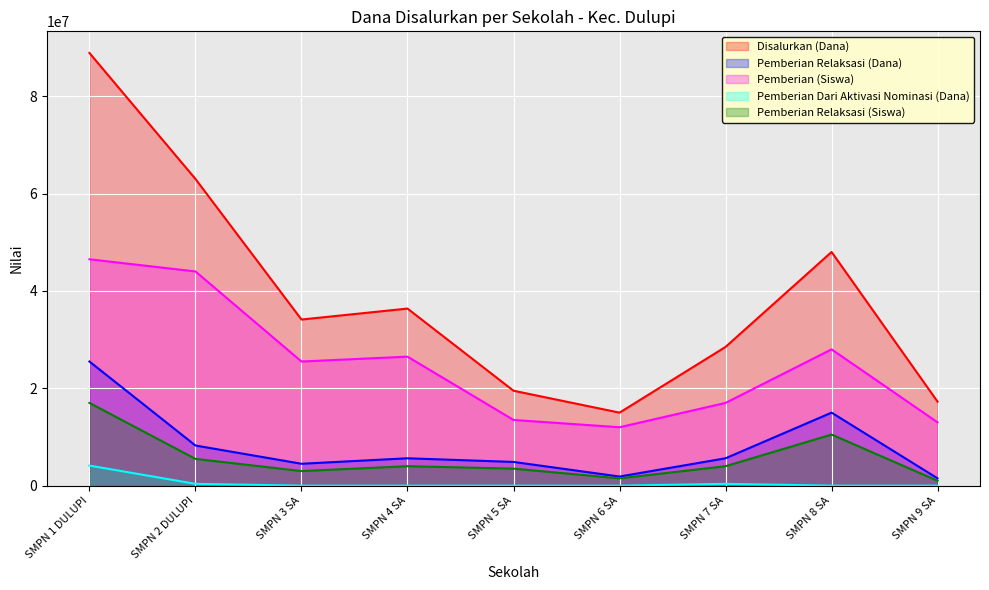

True or false: Pemberian Dari Aktivasi Nominasi (Dana) and Pemberian Relaksasi (Siswa) intersect in this chart.

False